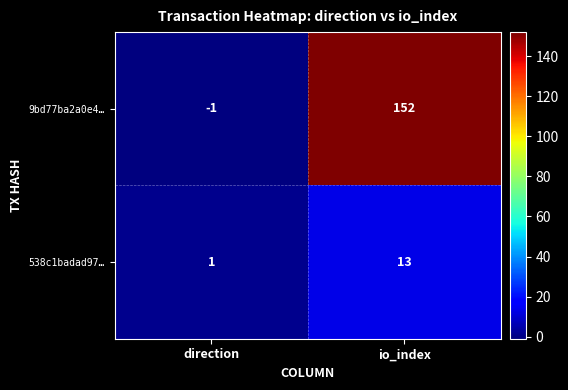

Rank the series at io_index from highest to lowest value.

9bd77ba2a0e4…, 538c1badad97…